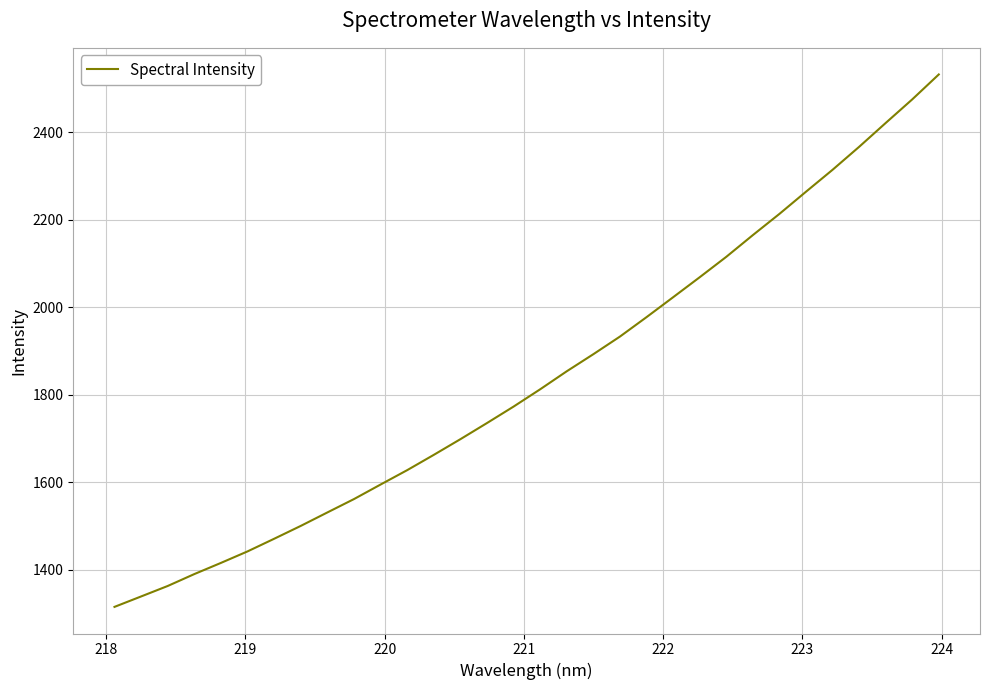

What is the greatest value displayed?

2531.6